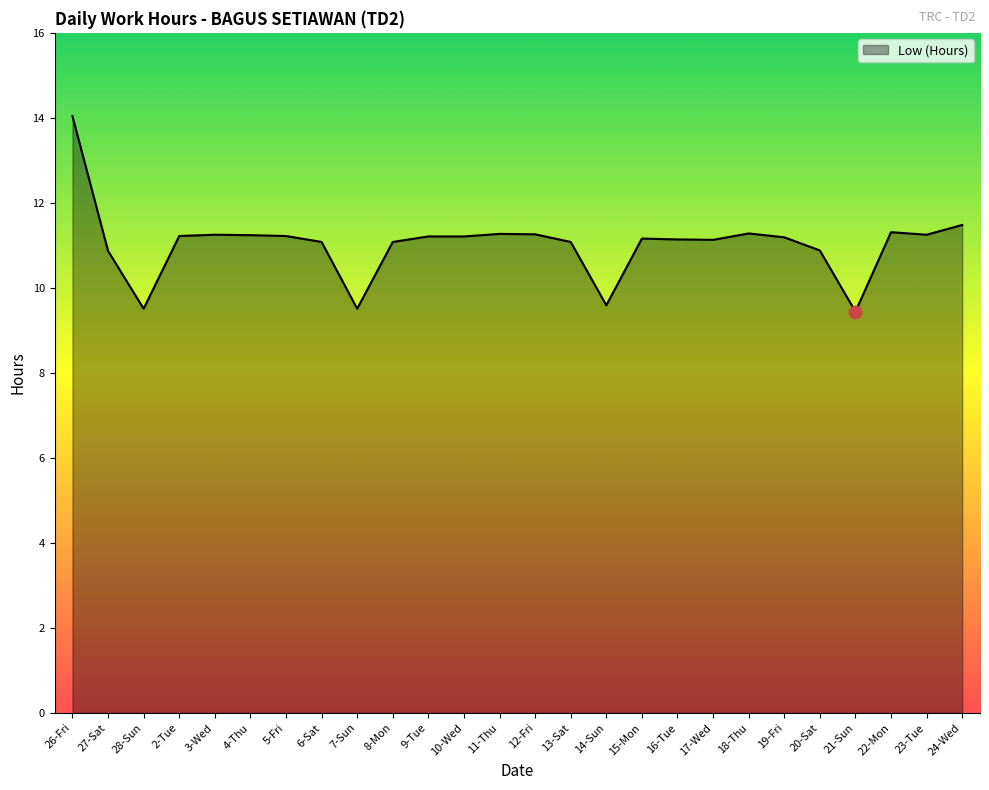

What is the change in value from 28-Sun to 16-Tue?

+1.6